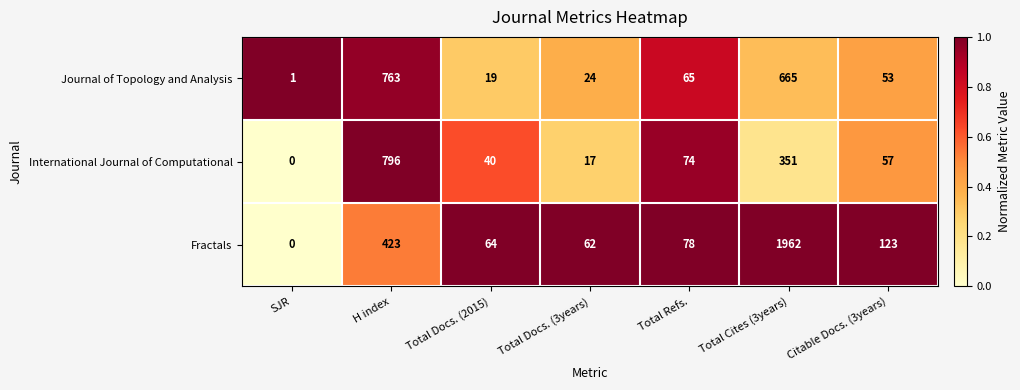

List the series in order of their overall mean, lowest first.

International Journal of Computational, Journal of Topology and Analysis, Fractals